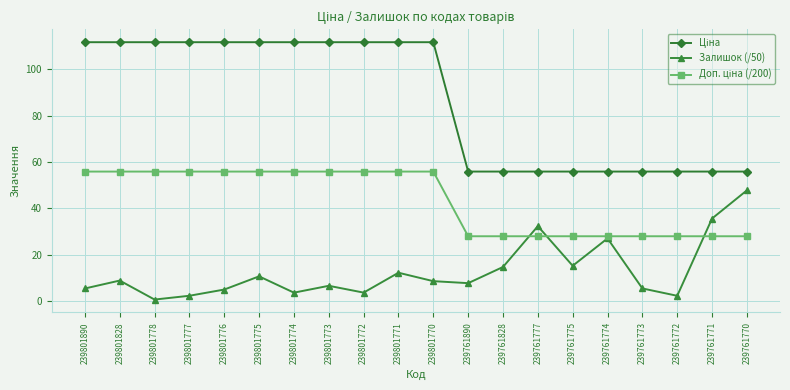

At which label does Залишок (/50) reach its peak?

239761770